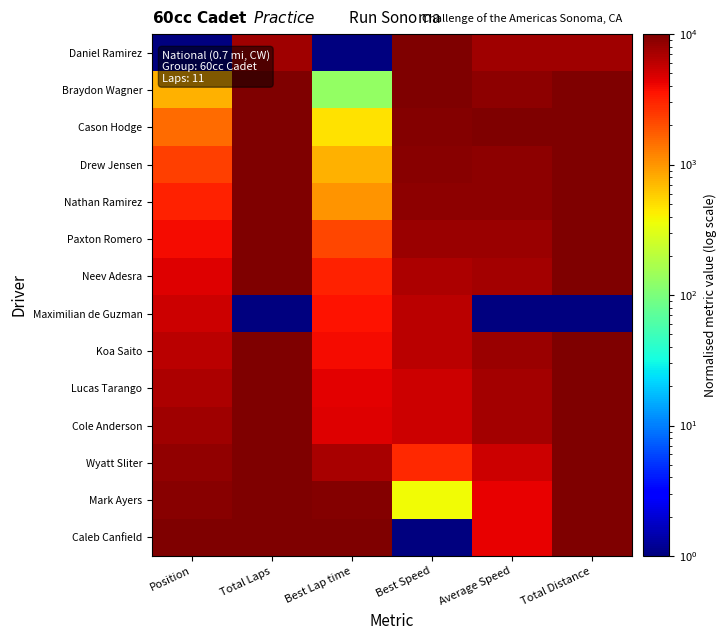

What is the smallest value displayed?

1.0